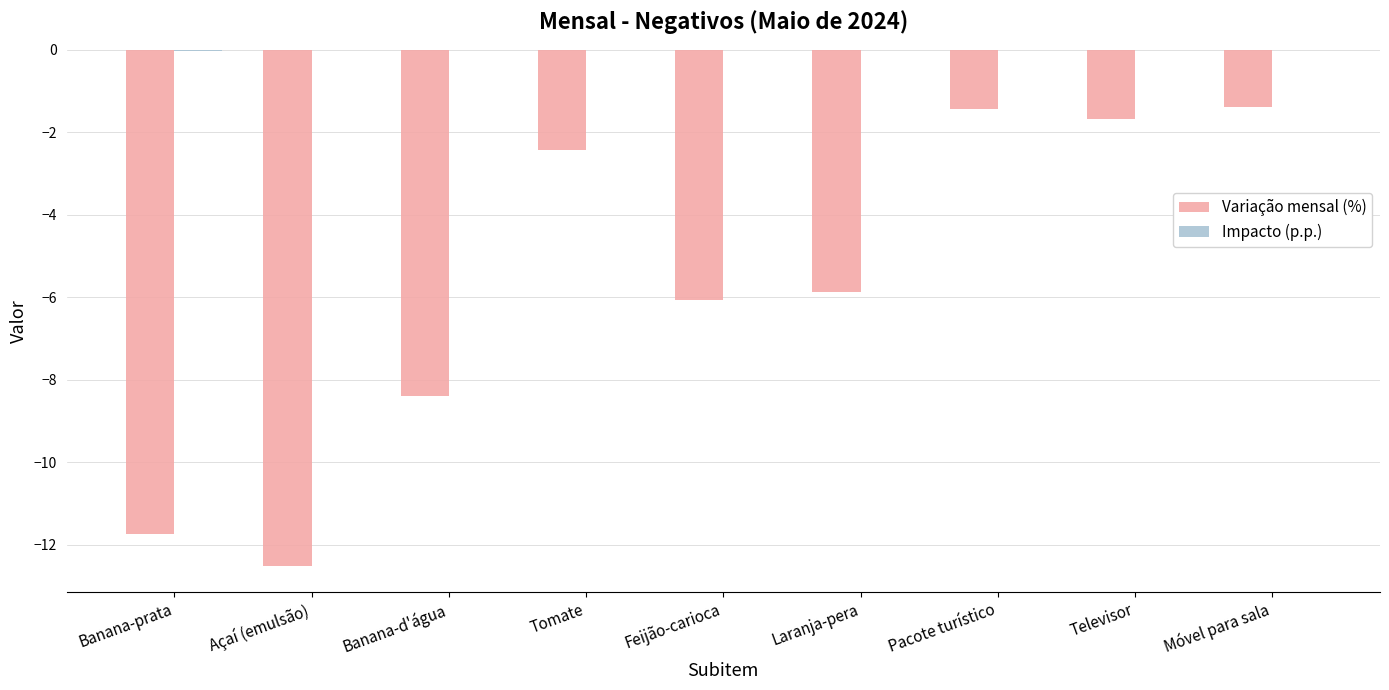

What is the highest value of the Variação mensal (%) series?

-1.4